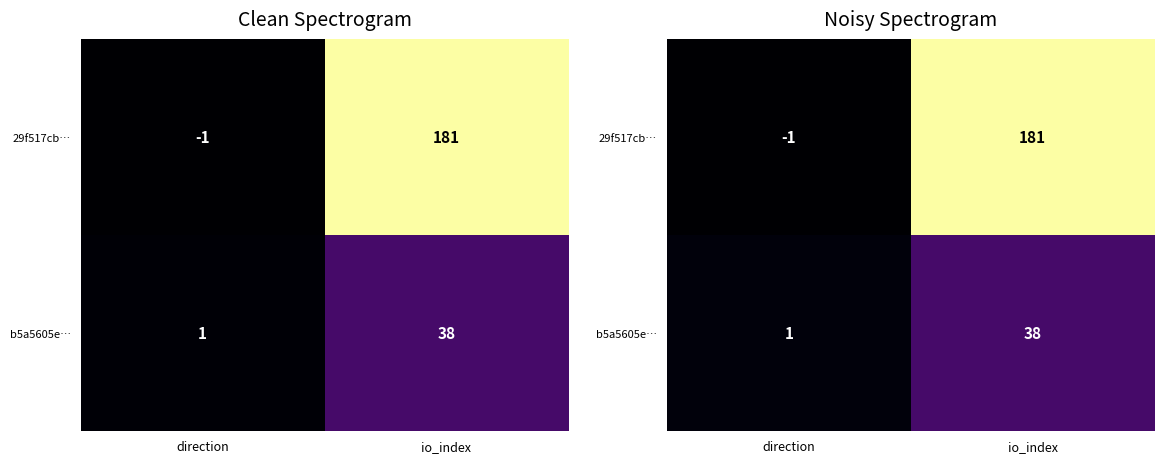

Between direction and io_index, which series saw the biggest shift?

29f517cb…